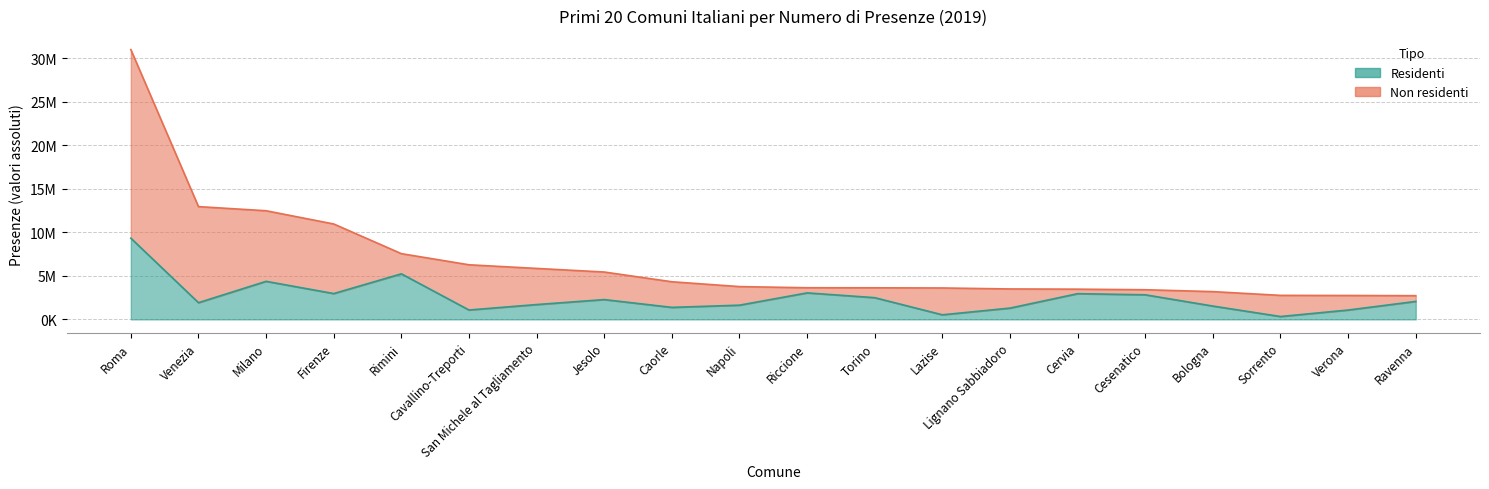

Which label corresponds to the smallest value in the chart?

Sorrento